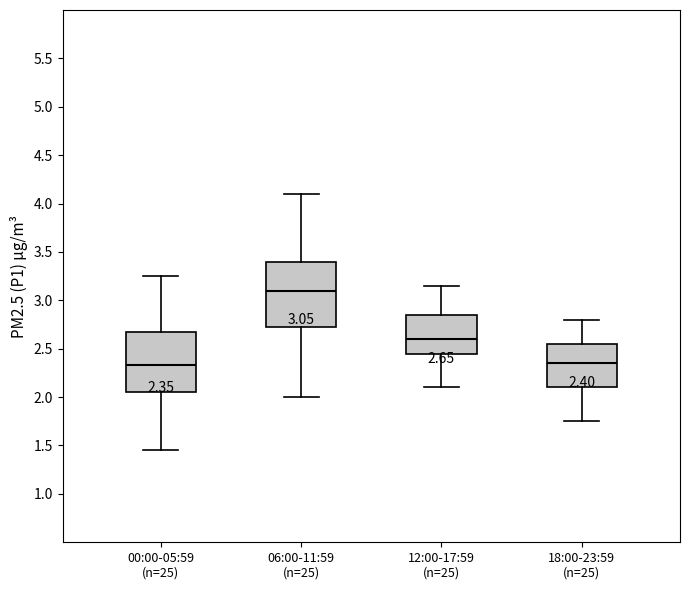

Which box is the tallest, from its lower edge to its upper edge?

06:00-11:59 (n=25)